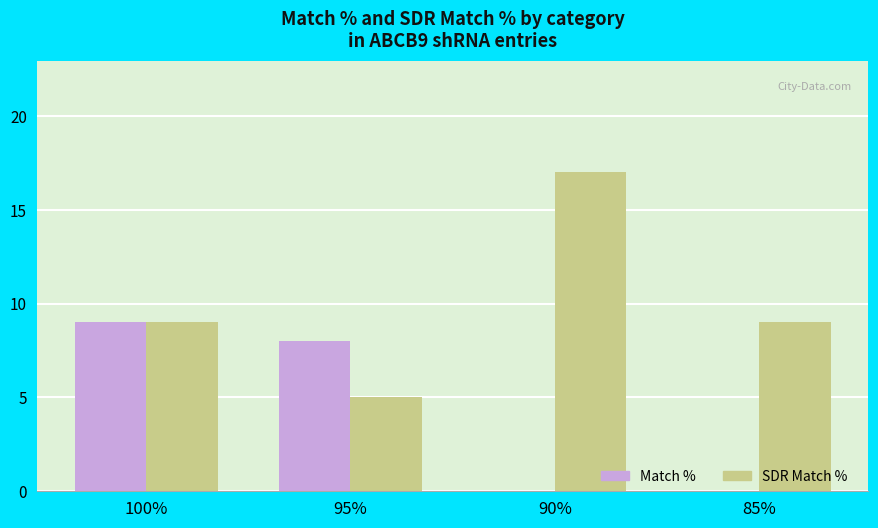

Is it true that Match % equals 0 at 90%?

True